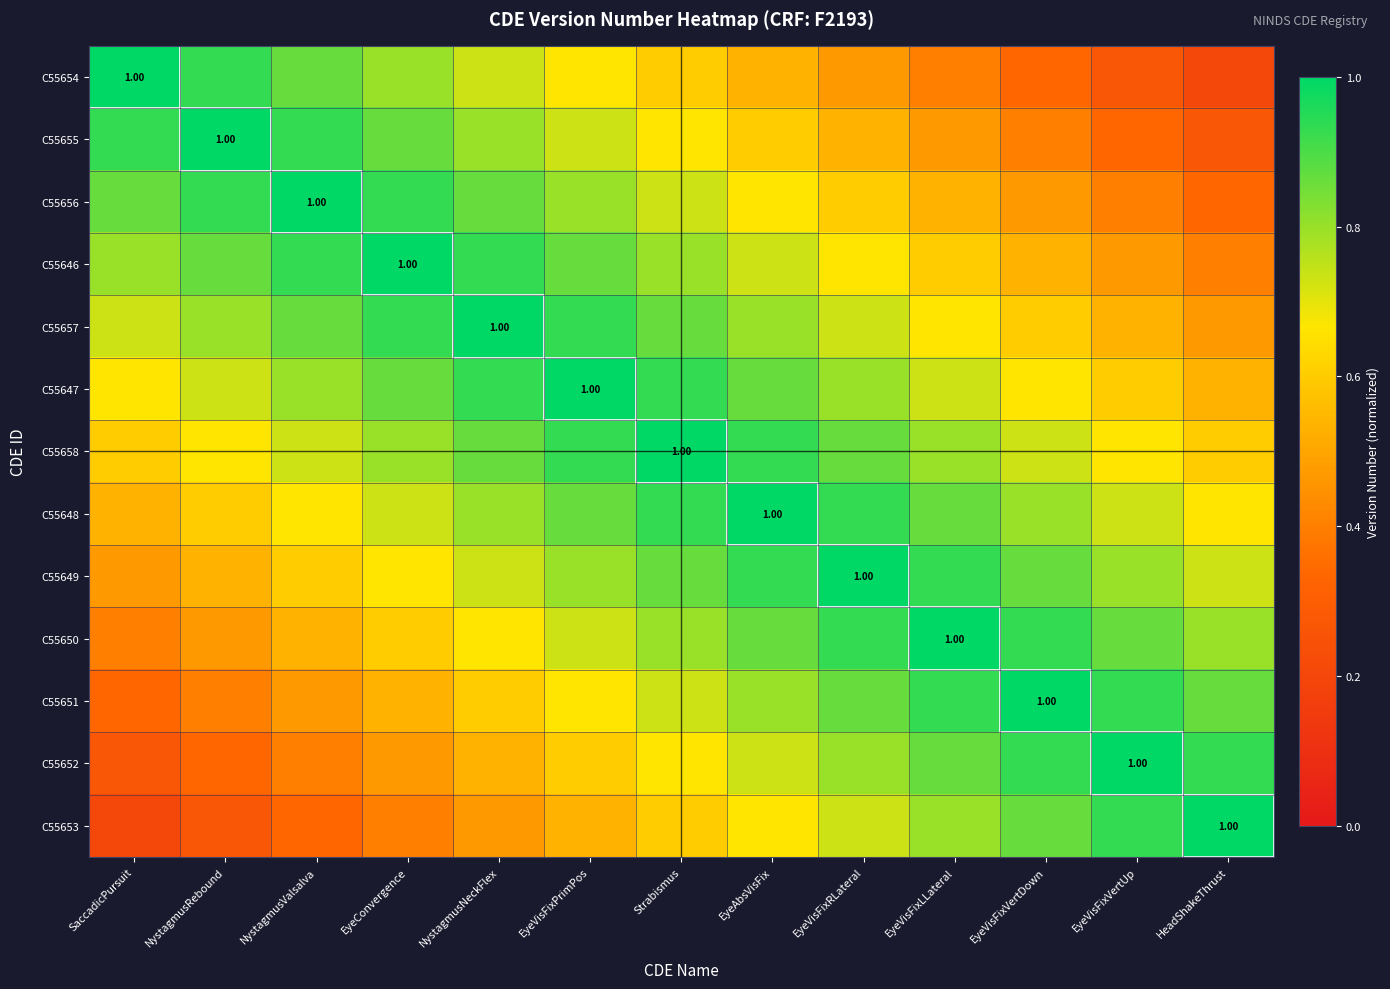

True or false: C55646 has a value of 0.9 at NystagmusRebound.

True